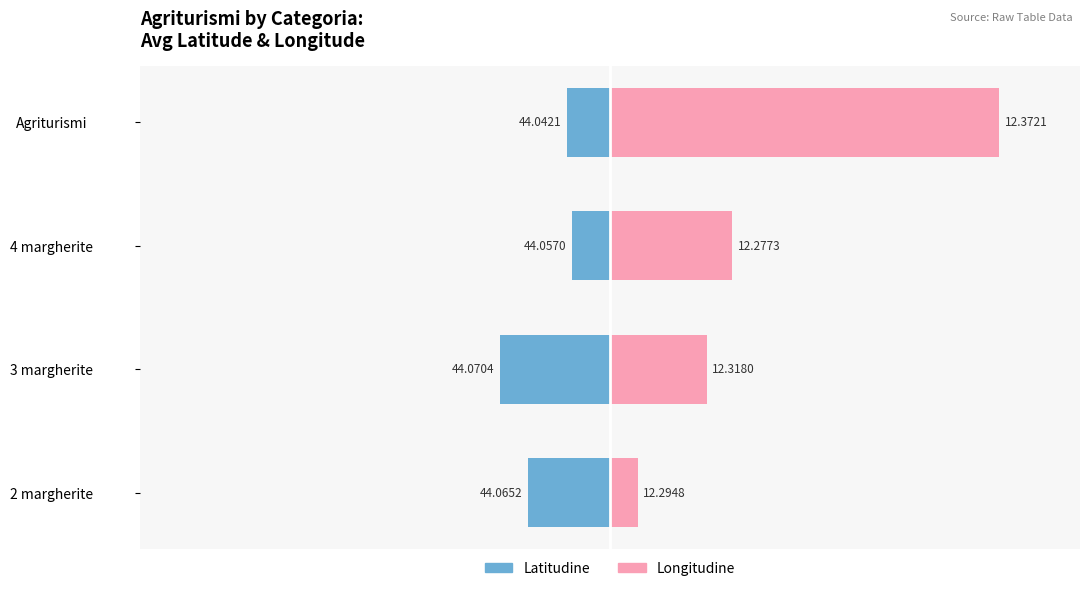

Is it true that Longitudine (Female) equals 0.0 at Agriturismi?

False